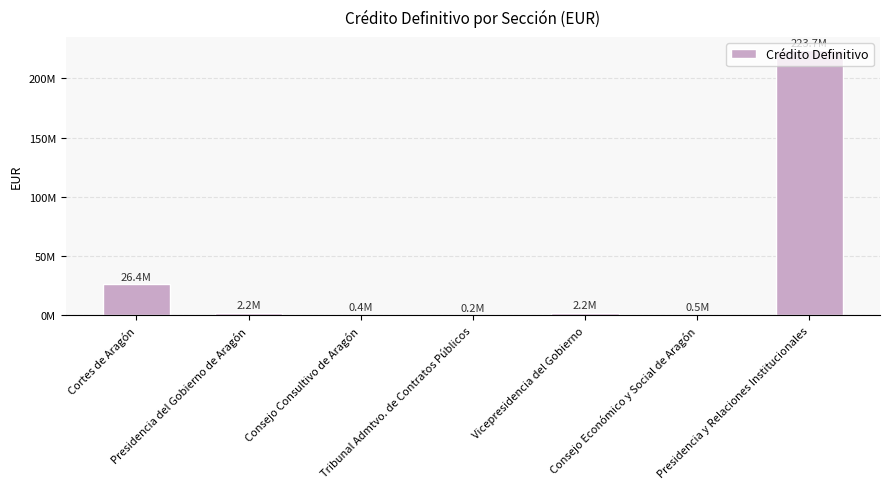

List the labels in order of value, smallest first.

Tribunal Admtvo. de Contratos Públicos, Consejo Consultivo de Aragón, Consejo Económico y Social de Aragón, Vicepresidencia del Gobierno, Presidencia del Gobierno de Aragón, Cortes de Aragón, Presidencia y Relaciones Institucionales